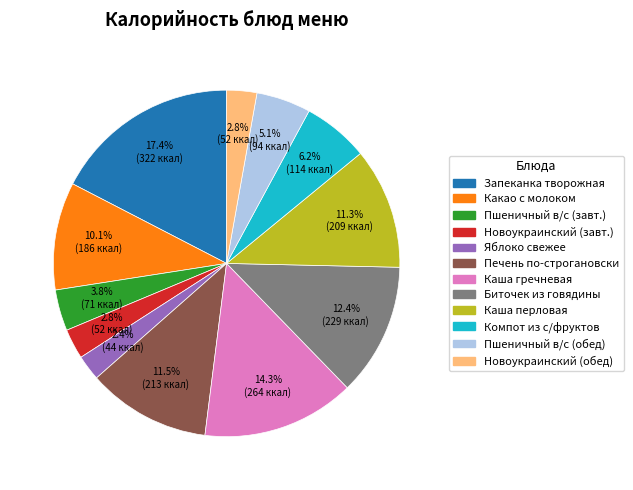

Is there a majority slice in this chart?

No